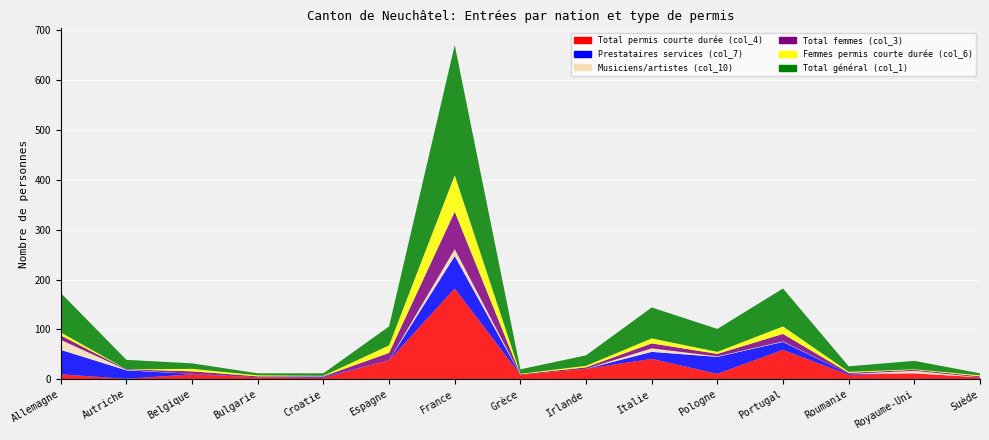

Reading left to right, extract all data points from this chart.

Total permis courte durée (col_4): 10	1	10	4	3	38	182	9	21	41	11	59	9	12	4
Prestataires services (col_7): 49	17	1	0	2	0	65	0	0	14	34	16	2	0	0
Musiciens/artistes (col_10): 20	1	0	0	0	0	14	0	0	7	1	1	0	5	0
Total femmes (col_3): 9	1	5	2	1	15	75	1	3	10	5	15	2	2	2
Femmes permis courte durée (col_6): 6	0	5	2	1	15	73	1	3	10	4	15	2	1	2
Total général (col_1): 79	19	11	4	5	38	261	9	21	62	46	76	11	17	4